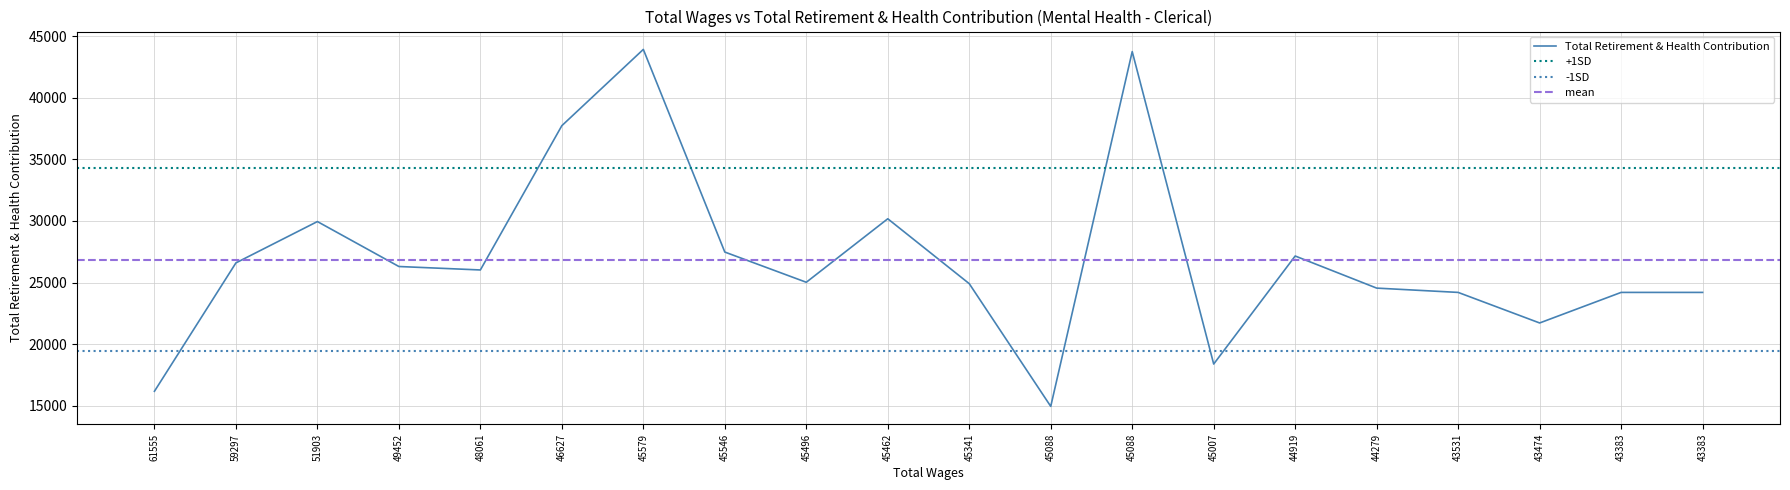

True or false: the data shows 14947 at 45088.

True